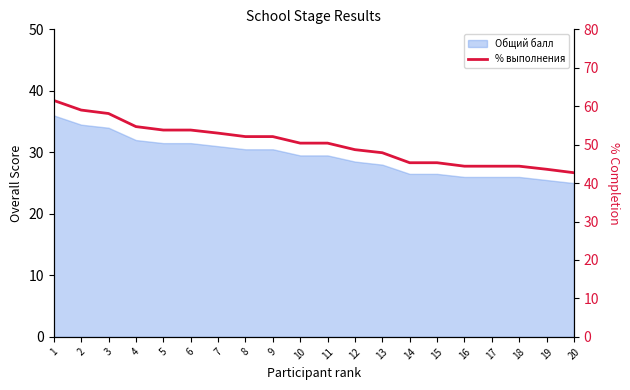

True or false: the data shows 75.0 at 11.

False